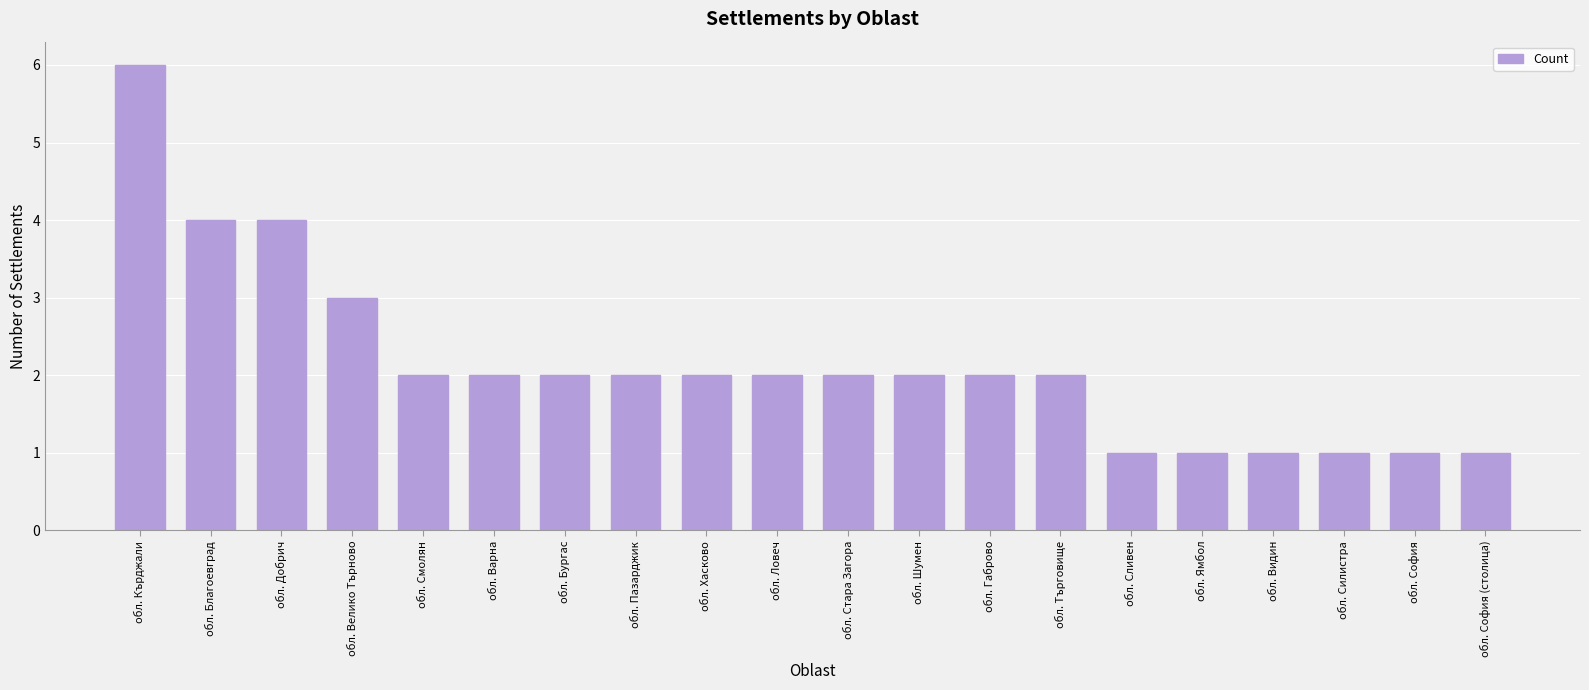

Reading left to right, transcribe all the data shown in this chart.

обл. Кърджали=6	обл. Благоевград=4	обл. Добрич=4	обл. Велико Търново=3	обл. Смолян=2	обл. Варна=2	обл. Бургас=2	обл. Пазарджик=2	обл. Хасково=2	обл. Ловеч=2	обл. Стара Загора=2	обл. Шумен=2	обл. Габрово=2	обл. Търговище=2	обл. Сливен=1	обл. Ямбол=1	обл. Видин=1	обл. Силистра=1	обл. София=1	обл. София (столица)=1